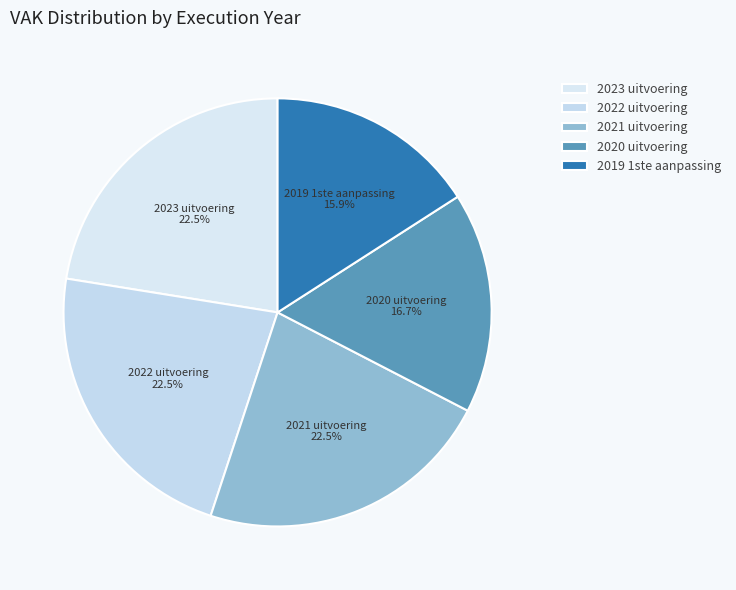

To the nearest percent, what is the combined percentage of 2022 uitvoering and 2023 uitvoering?

45%